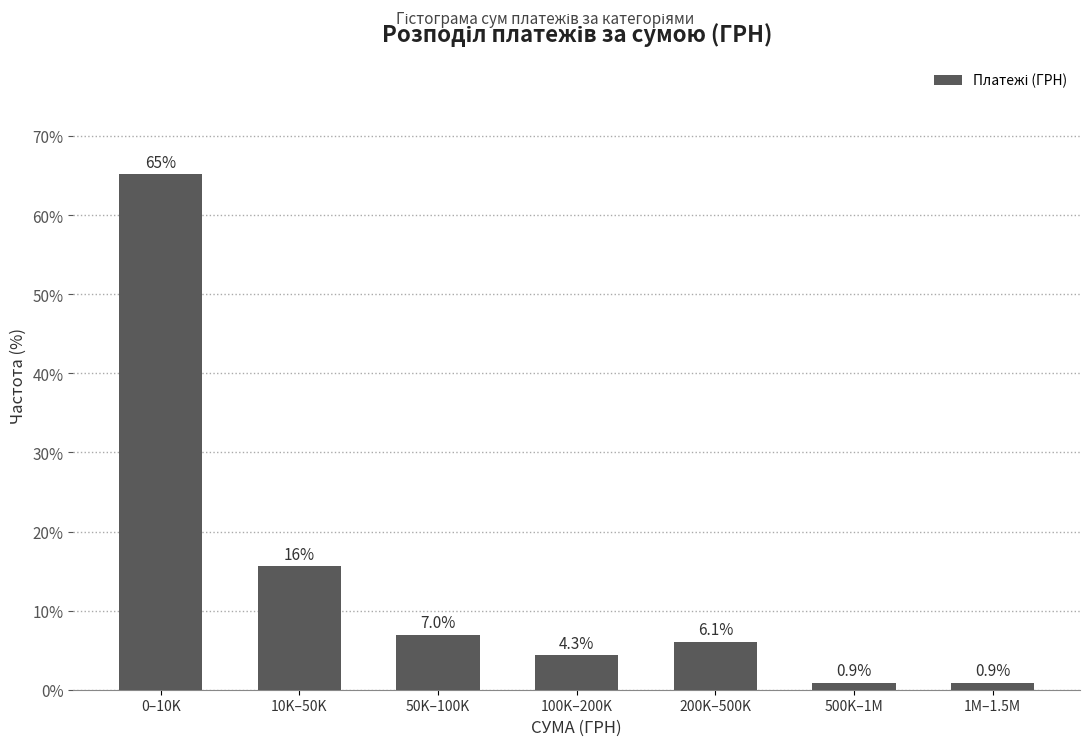

Reading left to right, transcribe all the data shown in this chart.

0–10K=65.2	10K–50K=15.7	50K–100K=7.0	100K–200K=4.3	200K–500K=6.1	500K–1M=0.9	1M–1.5M=0.9